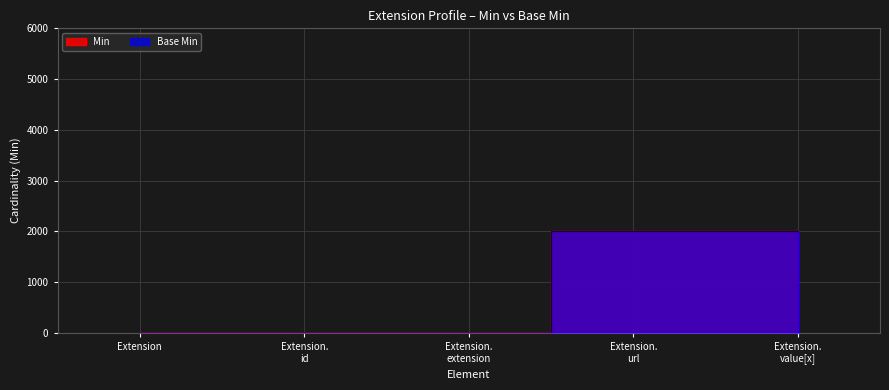

How many categories are shown in the chart?

5